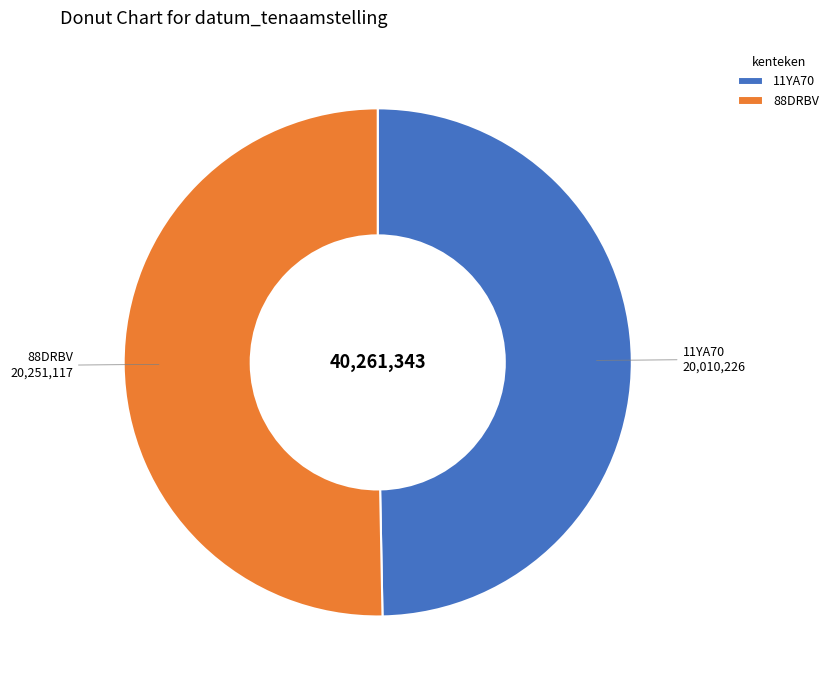

What is the majority slice?

88DRBV